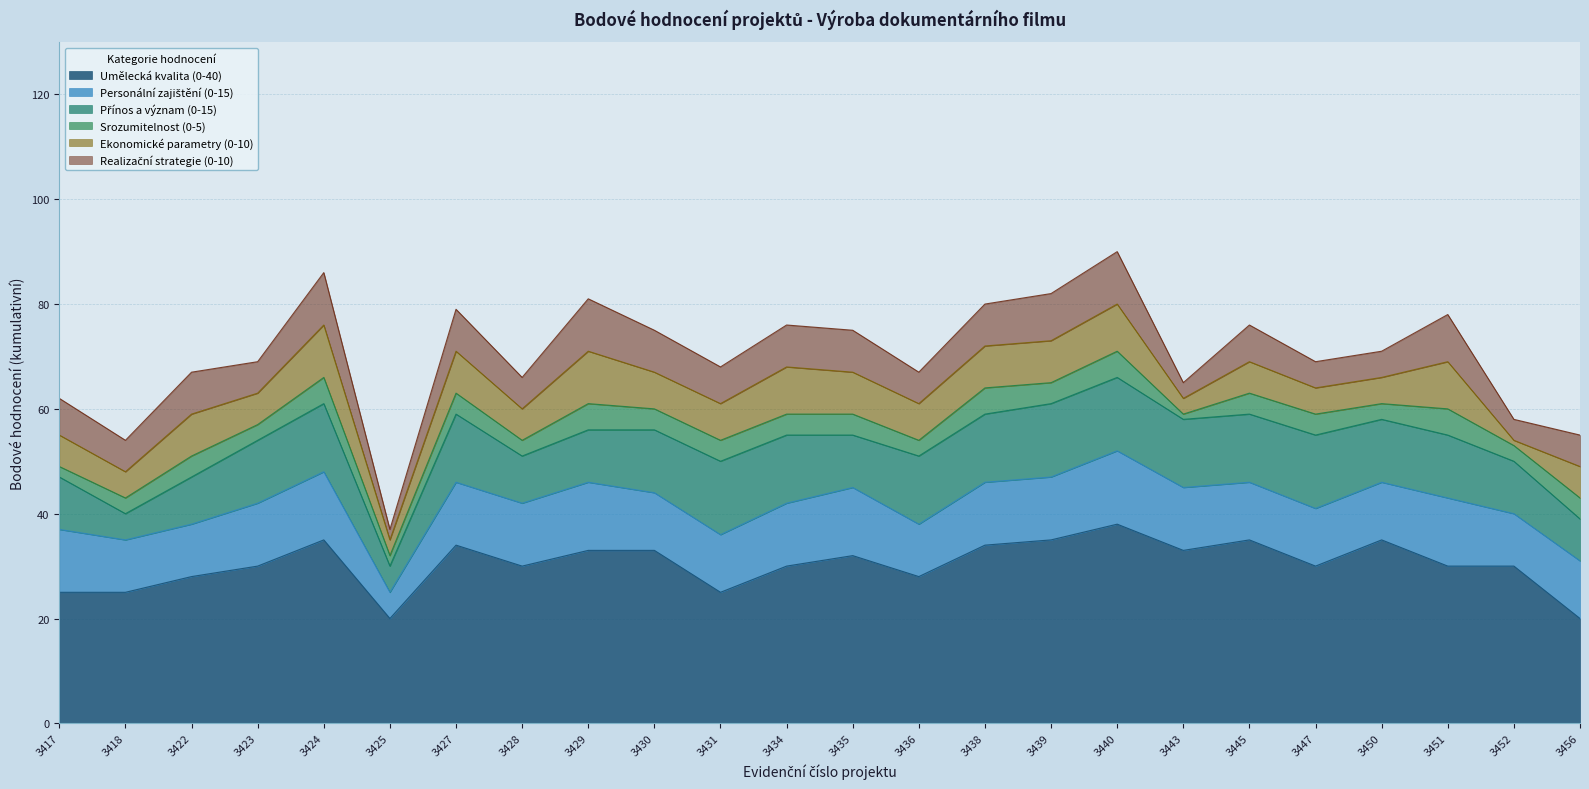

What is the difference between the second highest and minimum values in the Přínos a význam (0-15) series?

9